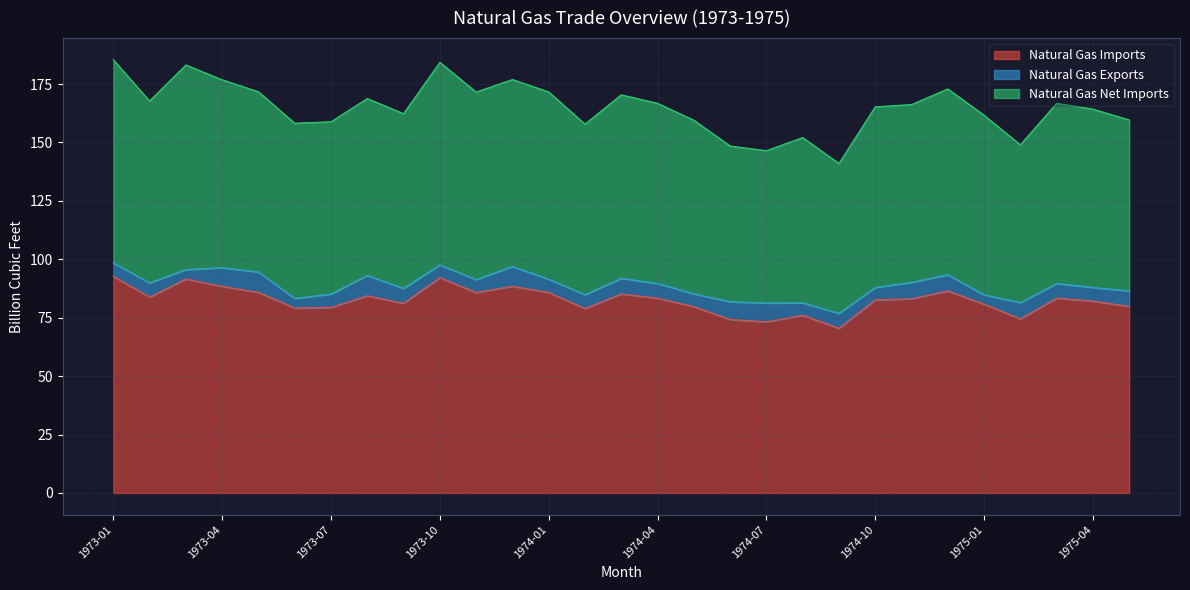

What is the spread (max minus min) of values at 1974-02?

73.0